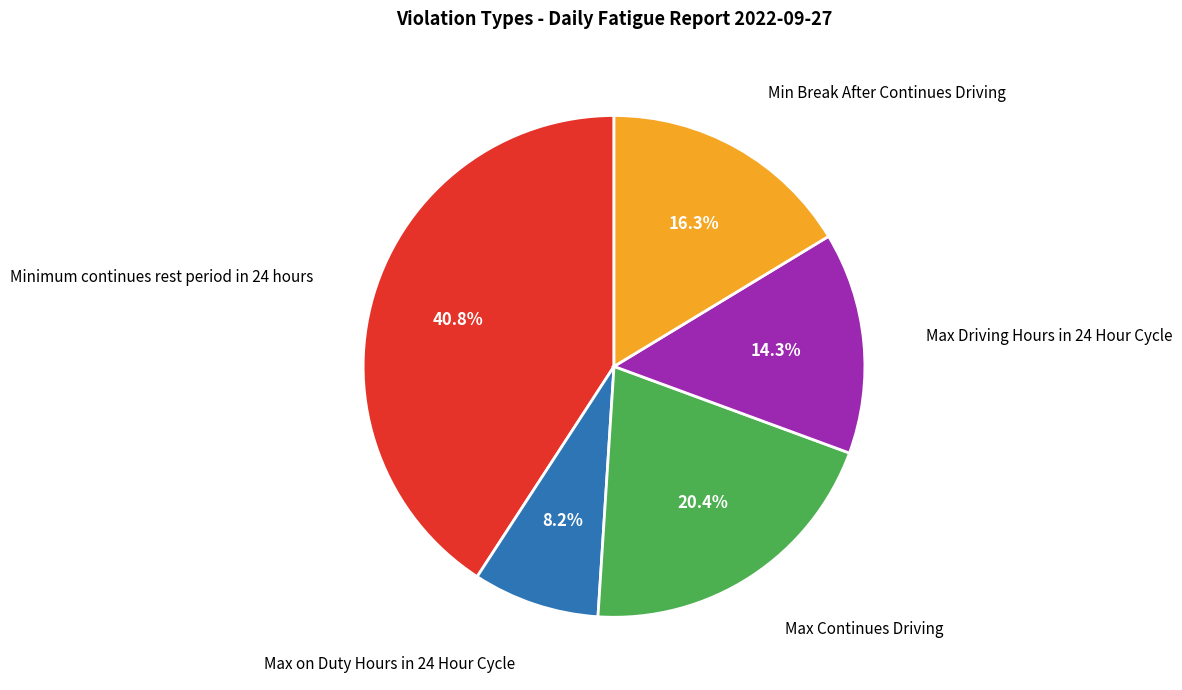

Combined, do Minimum continues rest period in 24 hours and Max on Duty Hours in 24 Hour Cycle account for over 50%?

No